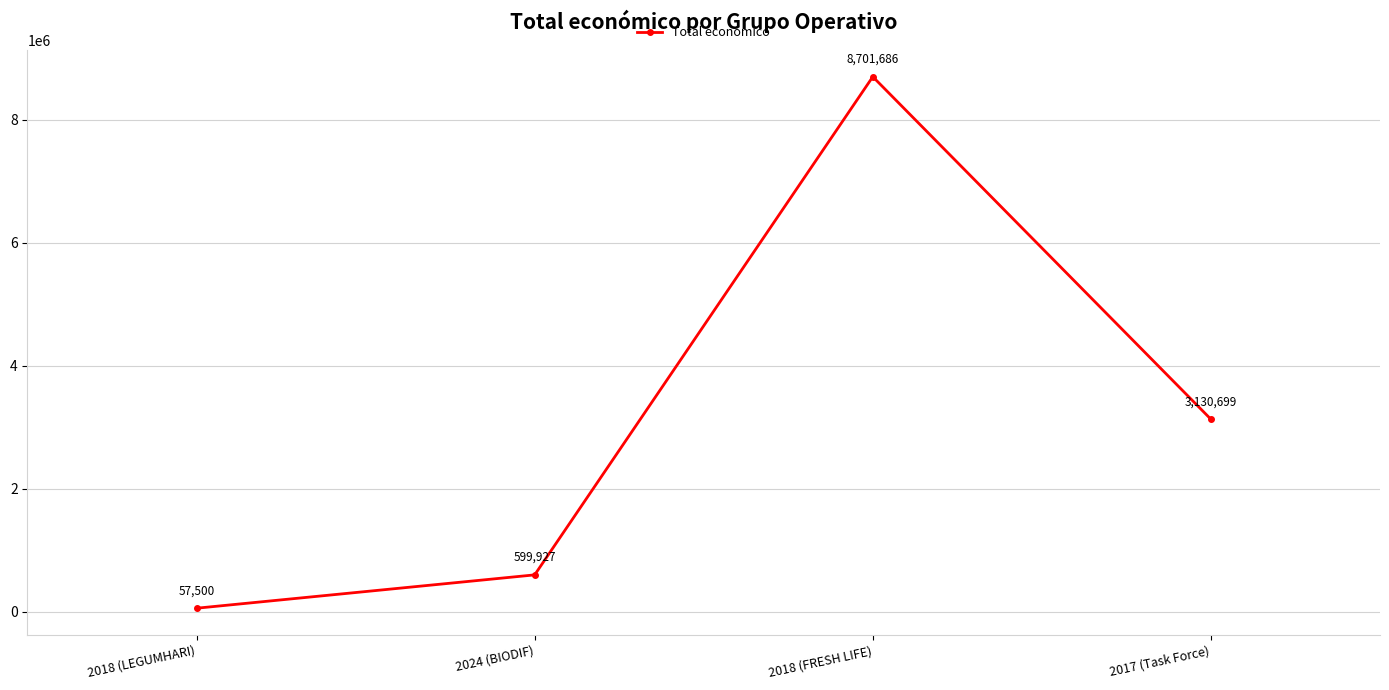

Does the chart display data point markers on the line(s)?

Yes